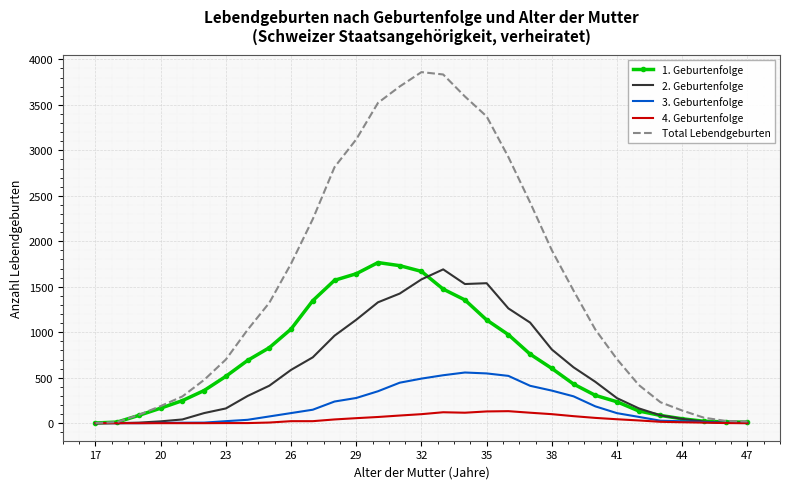

Which series has the largest range (max minus min)?

Total Lebendgeburten